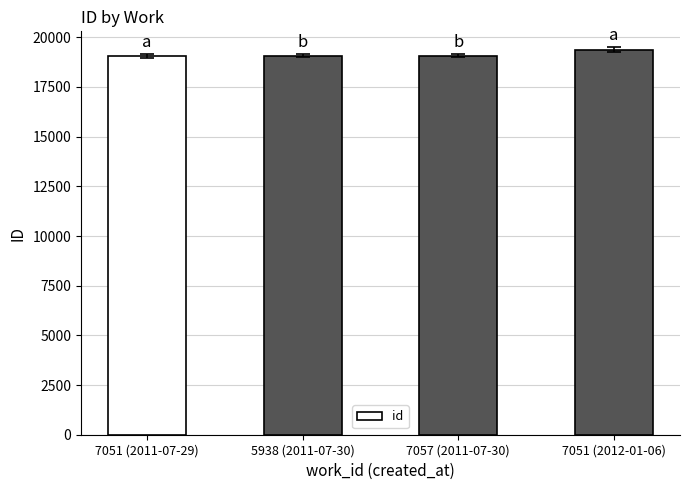

Approximately how many times larger is the value at 7051 (2012-01-06) compared to 7057 (2011-07-30)?

1.0